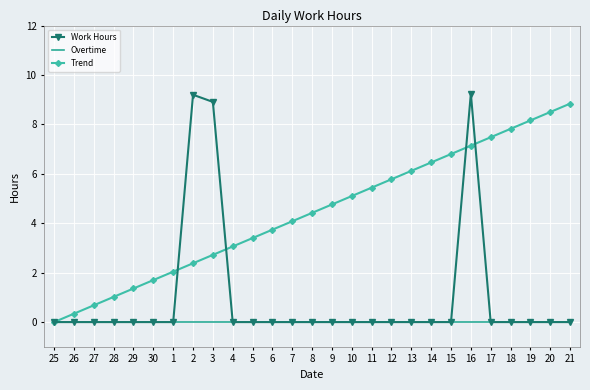

What is the total value across all series at 7?

4.1